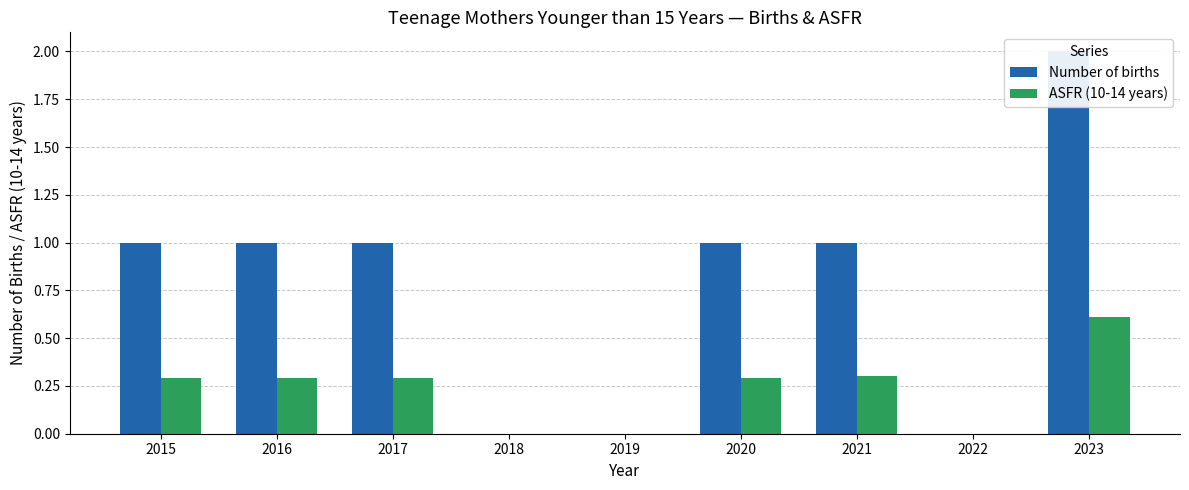

Which category has the lowest value in the ASFR (10-14 years) series?

2018